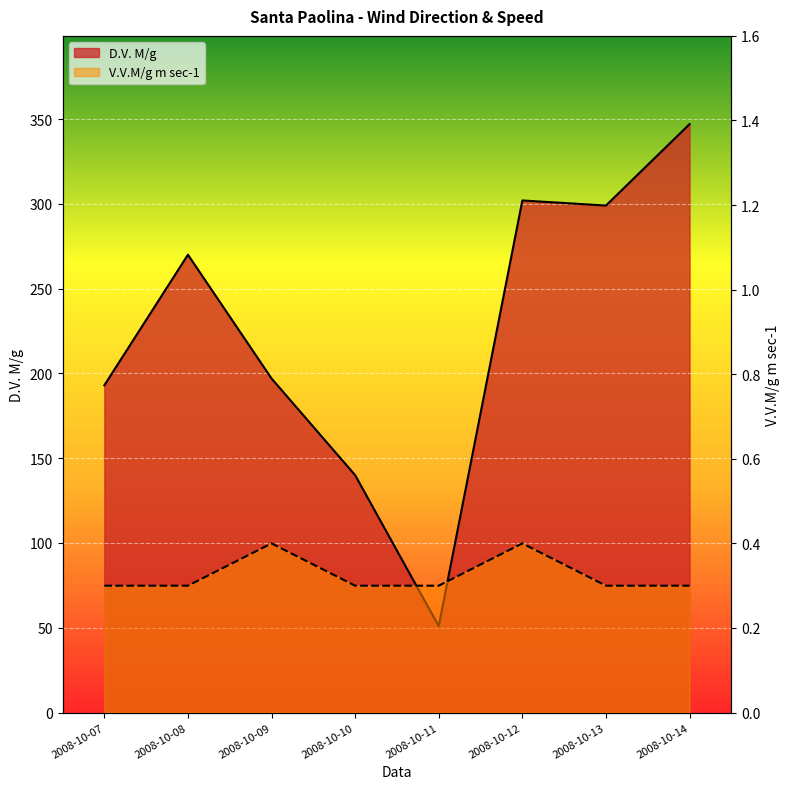

Between 2008-10-14 and 2008-10-08, which is larger?

2008-10-14